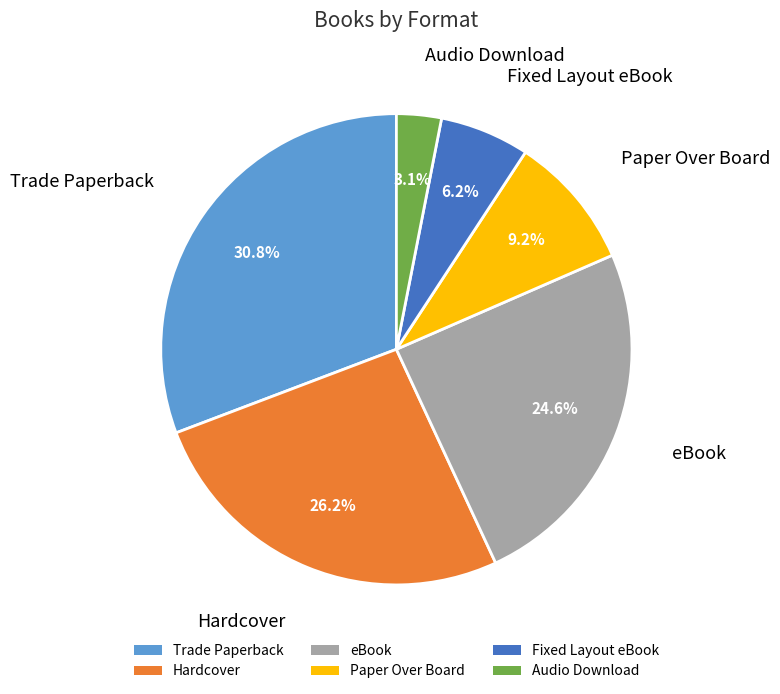

Is the sum of Trade Paperback and eBook greater than half?

Yes